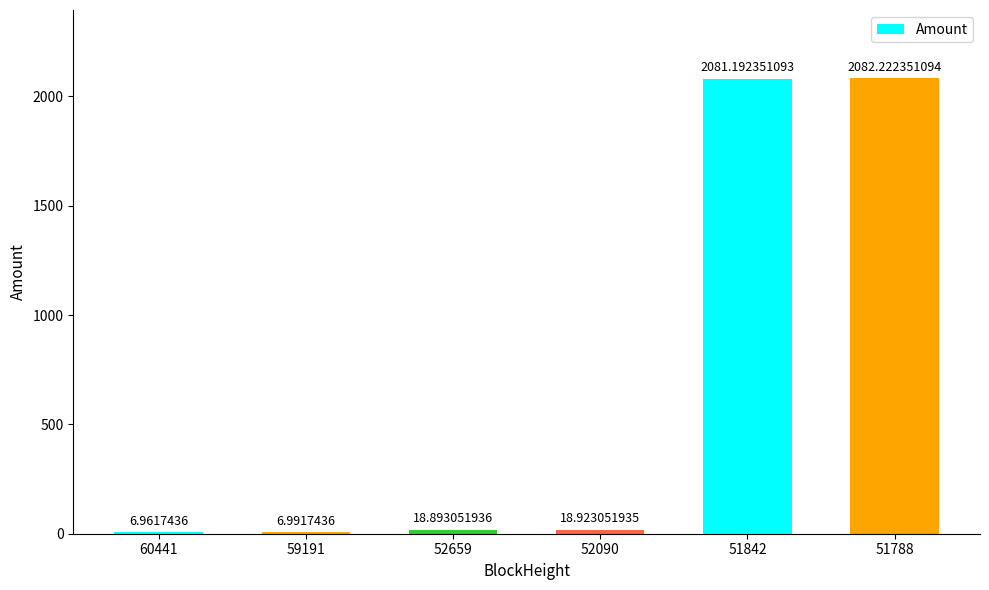

Count the number of categories in the chart.

6